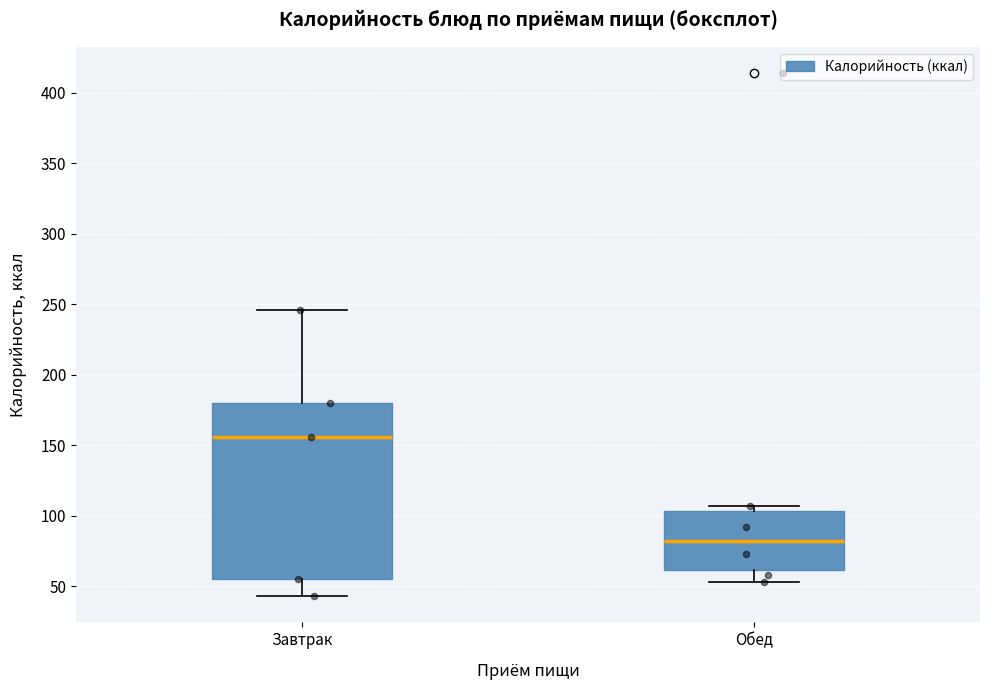

Comparing the boxes themselves (not the whiskers), which one is the tallest?

Завтрак